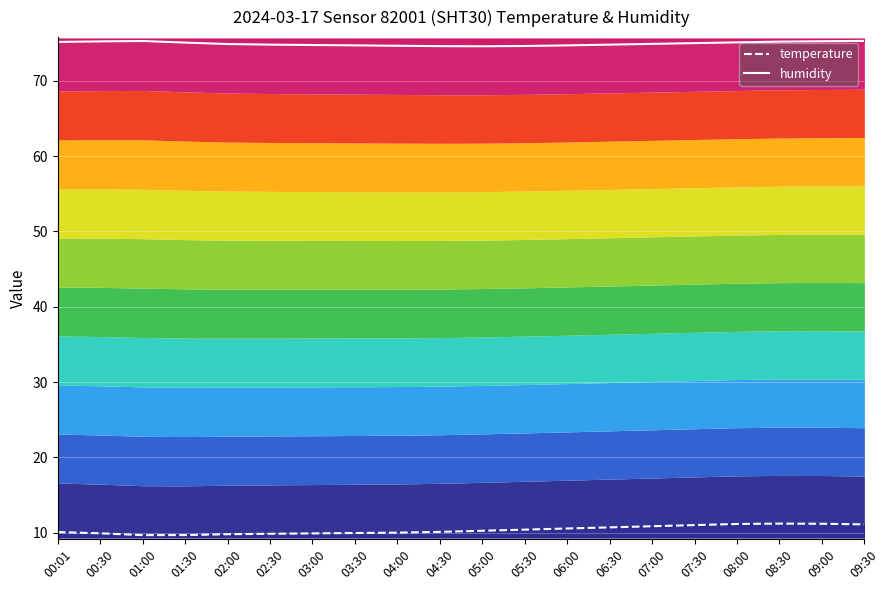

True or false: humidity and temperature cross at least once.

False